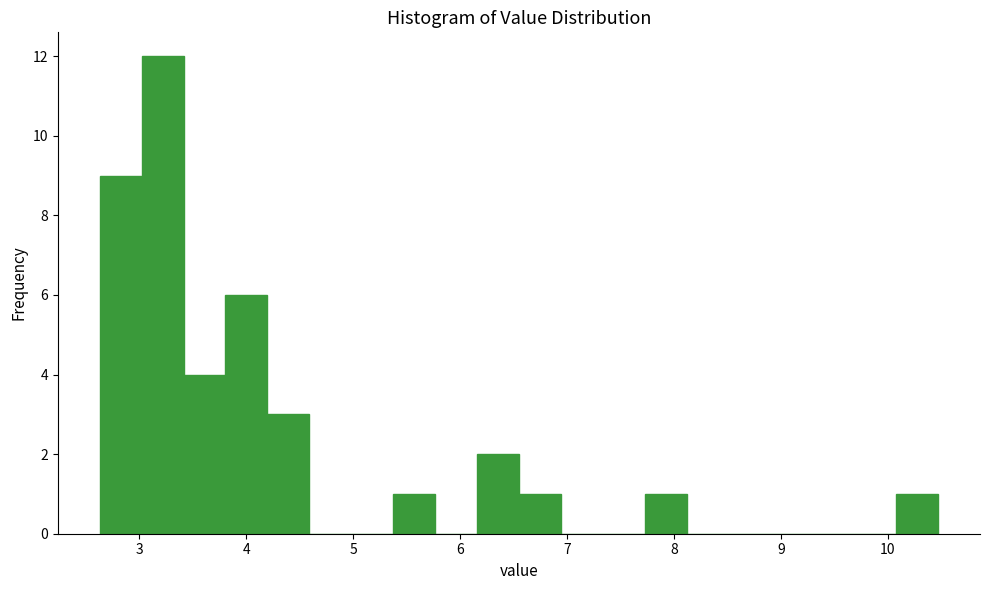

Around what value on the x-axis is the tallest bar? Give the approximate position of its centre, as read against the axis.

3.2